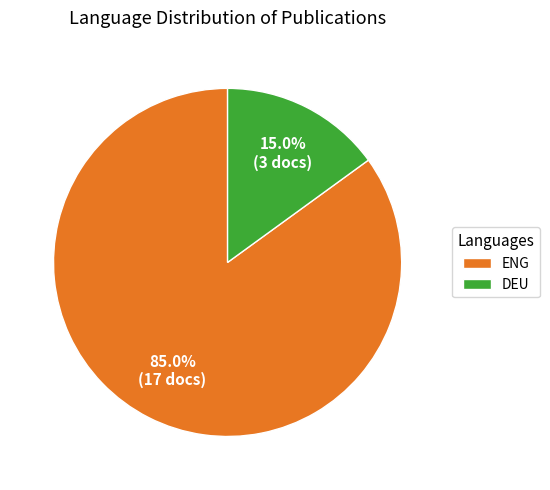

Count the number of slices in the pie.

2